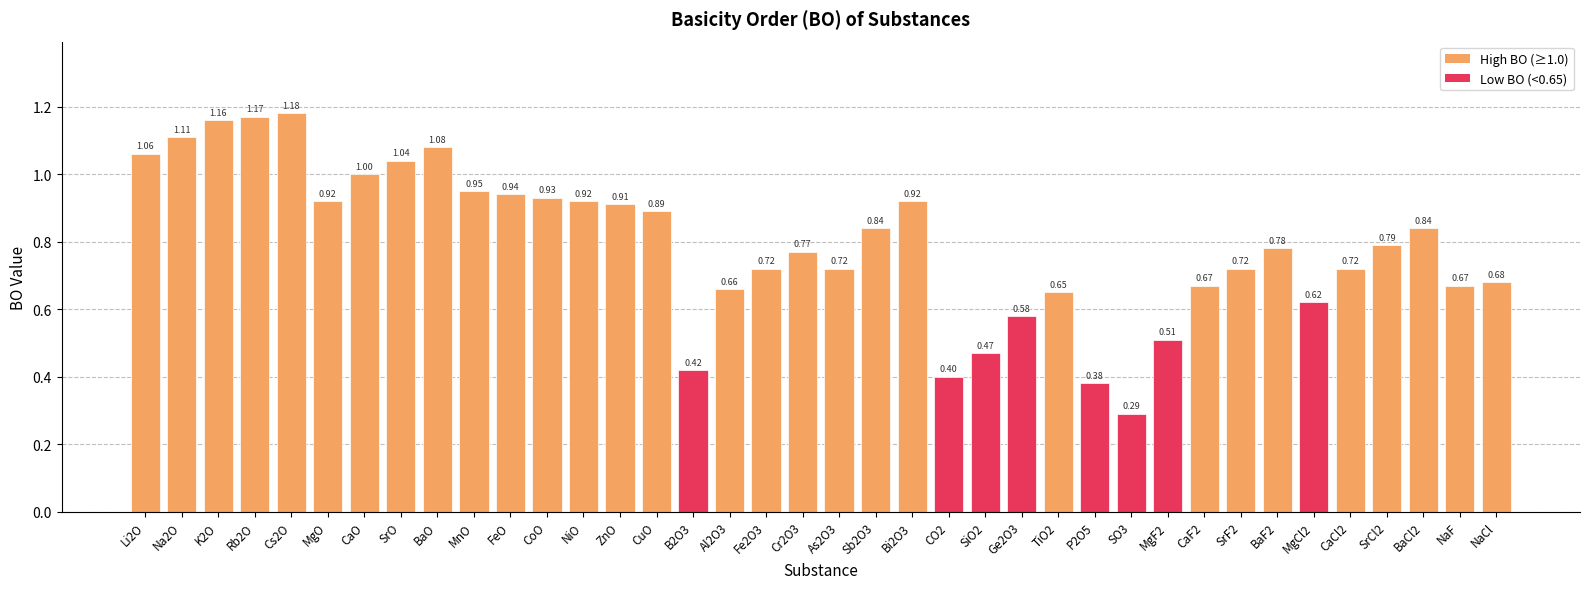

How many distinct data groups are displayed?

1